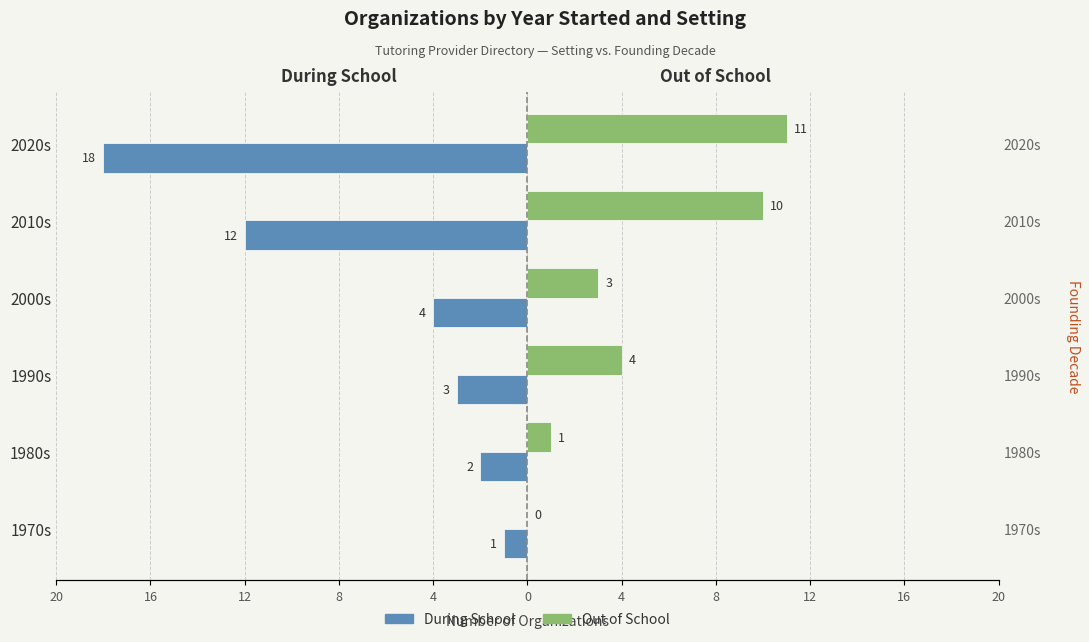

Is it true that During School equals -1 at 2000s?

False